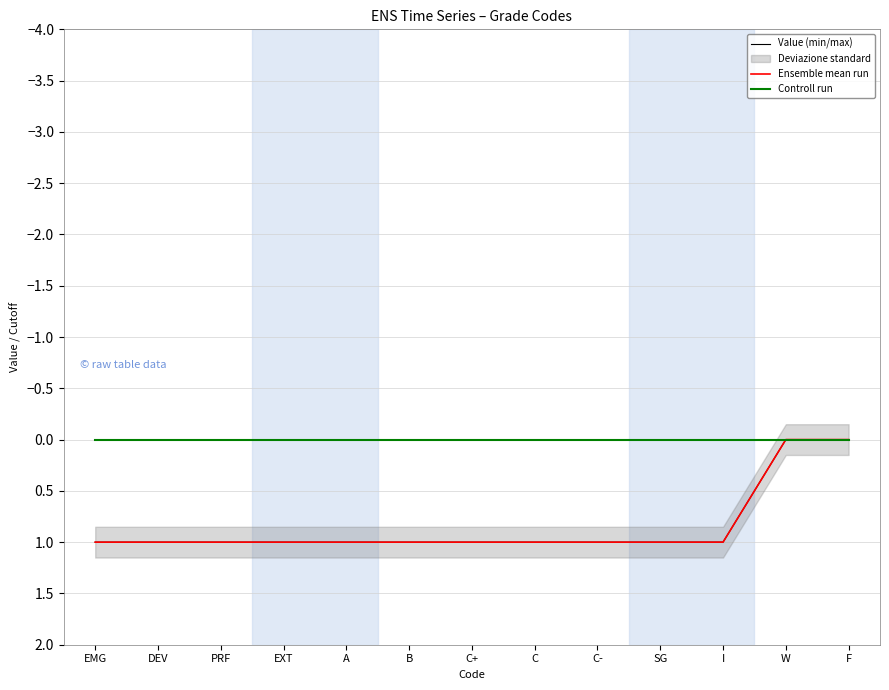

True or false: Controll run and Ensemble mean run intersect in this chart.

False